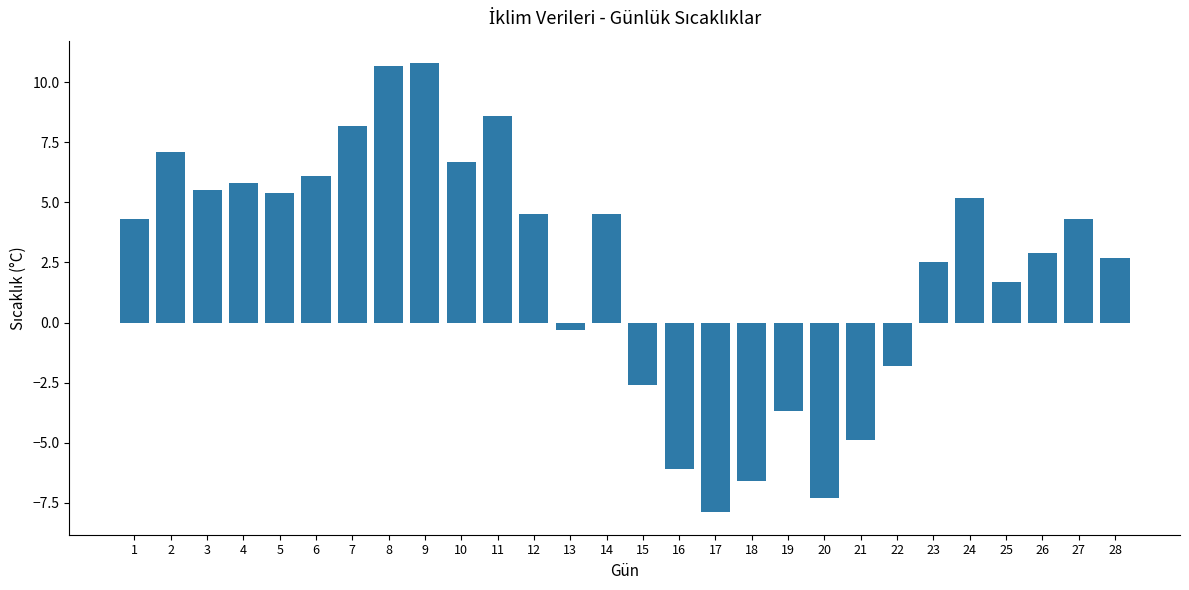

Between 10 and 20, which is larger?

10